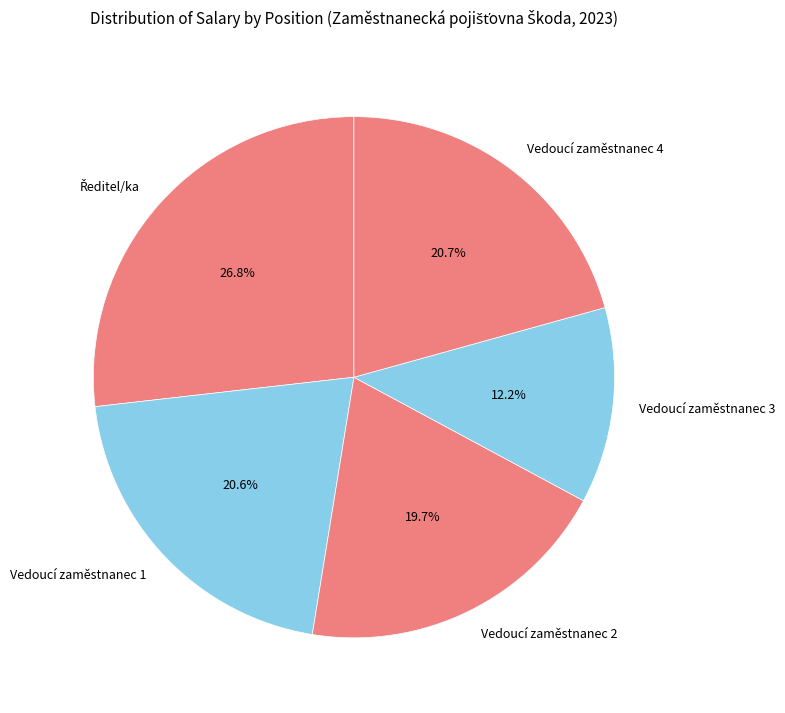

Combined, what portion of the pie is Vedoucí zaměstnanec 2 and Vedoucí zaměstnanec 1?

40.3%